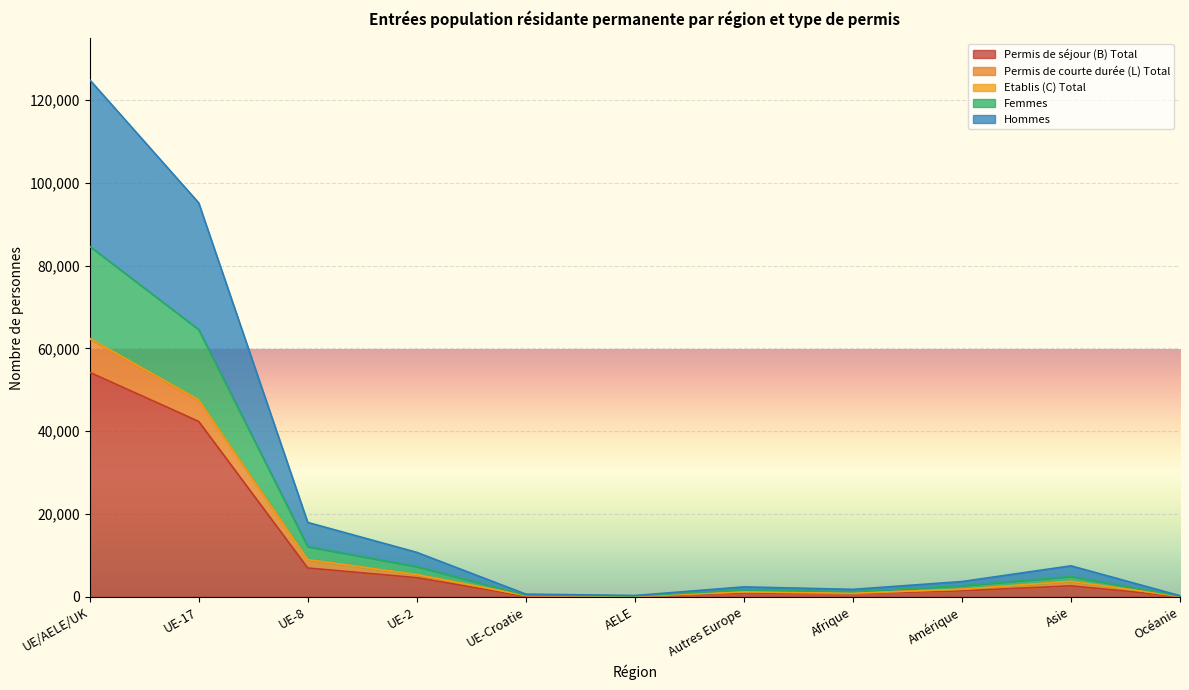

At how many categories does at least one series exceed 113534?

1